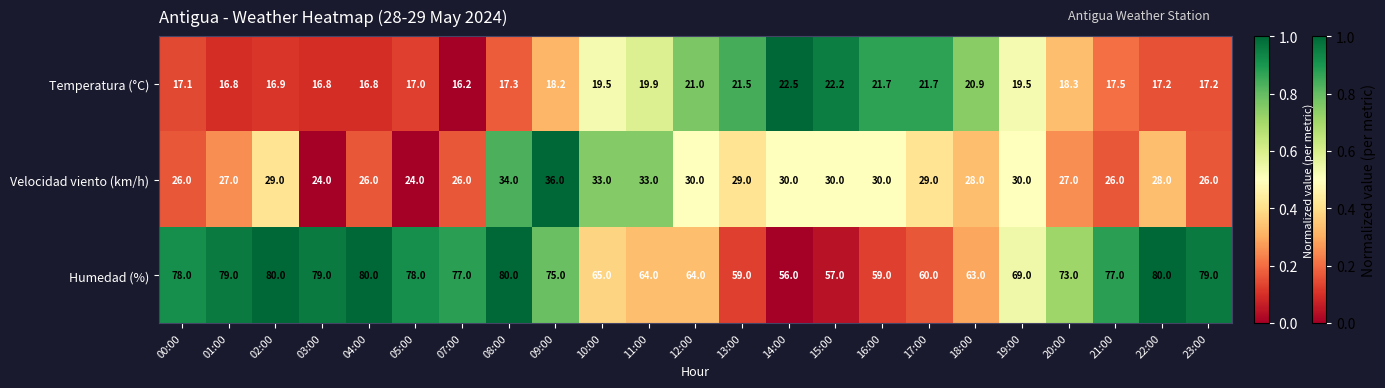

True or false: Temperatura (°C) has a value of 17.5 at 21:00.

True